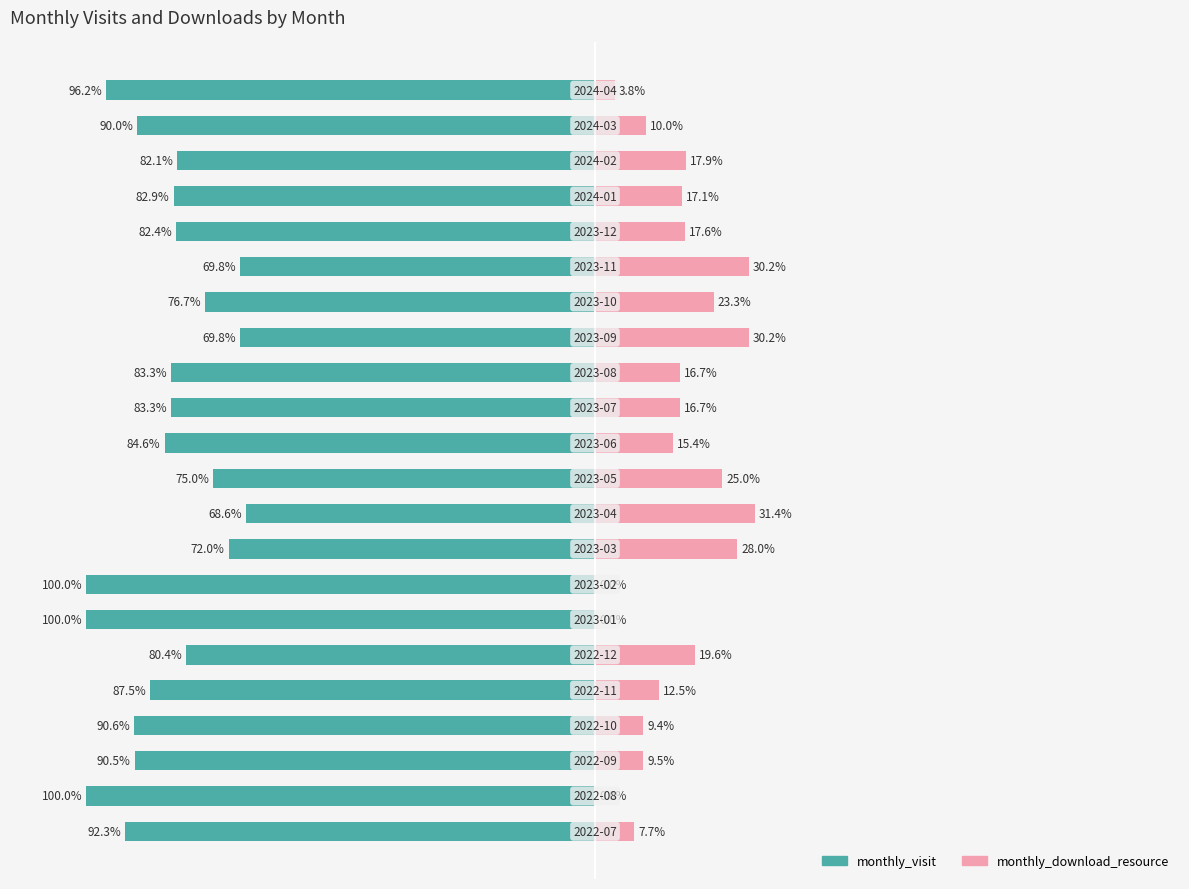

What are all the series names shown in the legend?

monthly_visit, monthly_download_resource